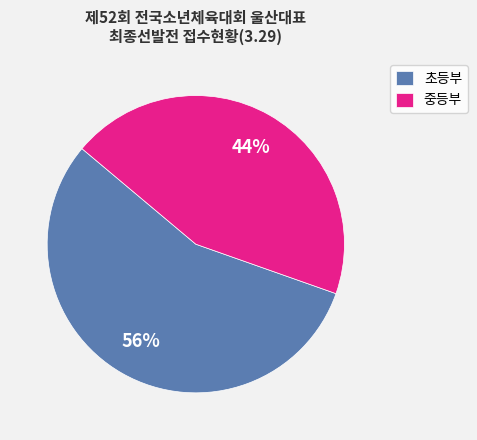

What percentage is the 중등부 slice, to the nearest percent?

44%